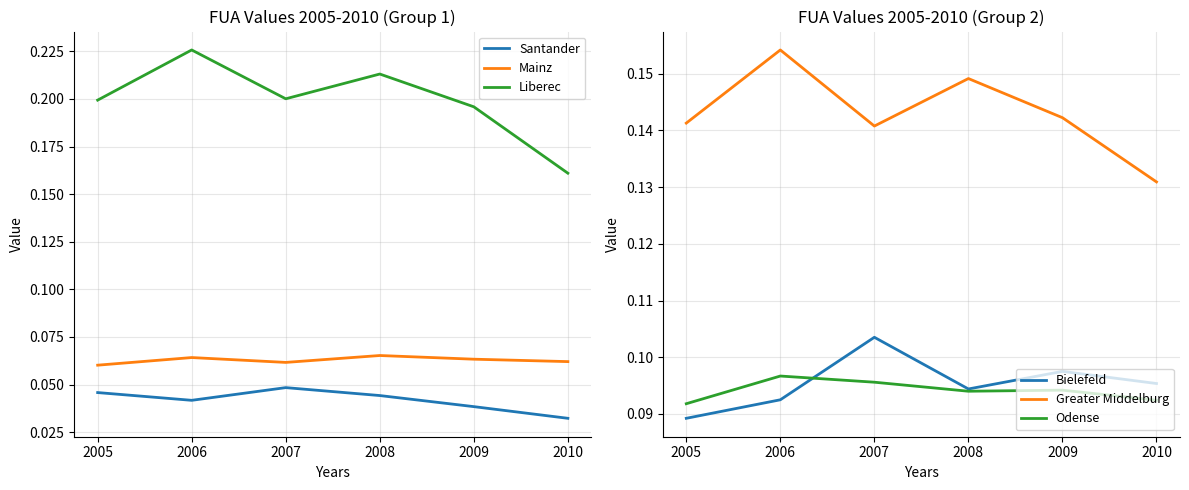

Which series has the largest range (max minus min)?

Liberec